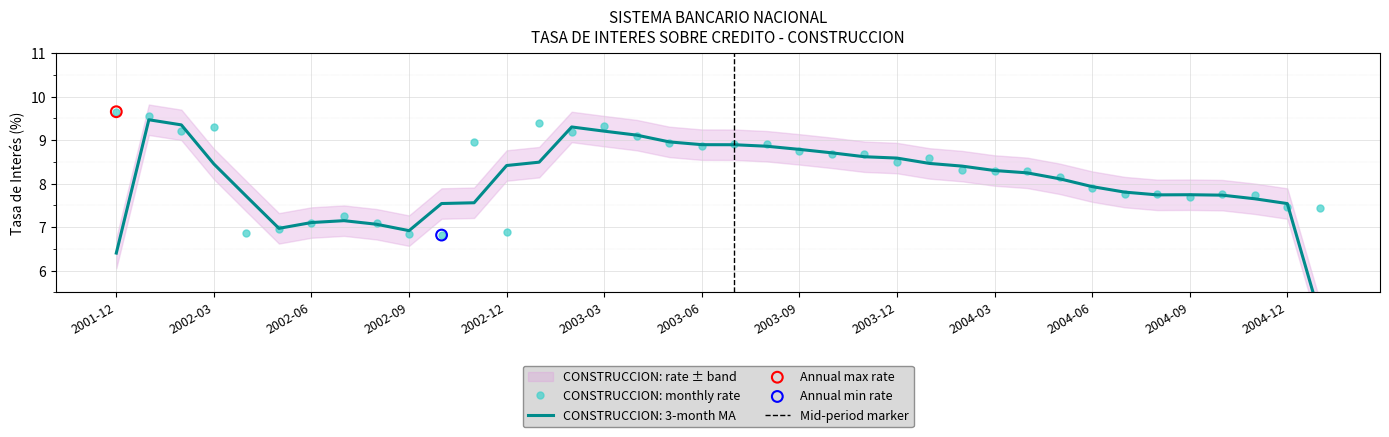

Which has a higher value, 2004-03 or 2002-09?

2004-03